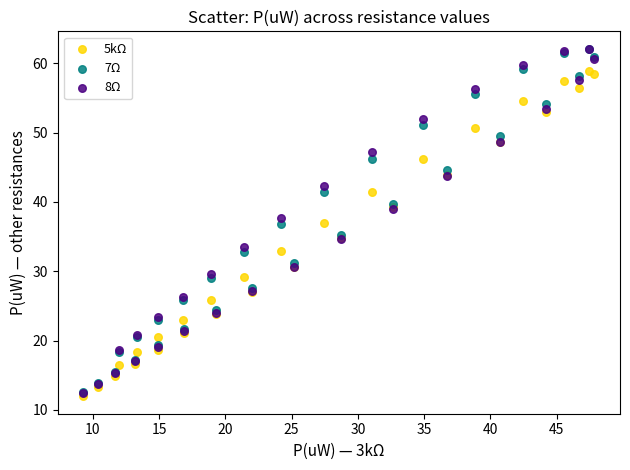

Which series contains the lowest Y value?

5kΩ